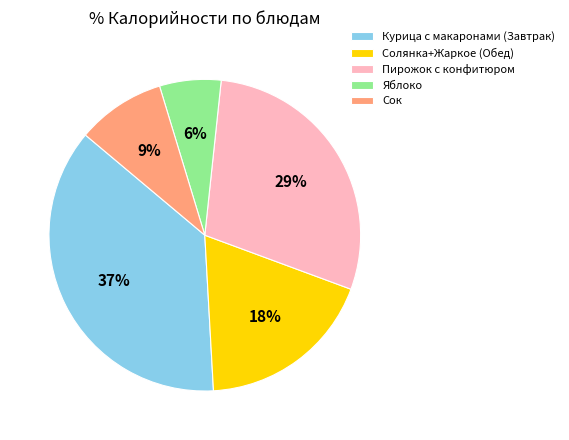

Is there any slice that represents more than half of the pie?

No